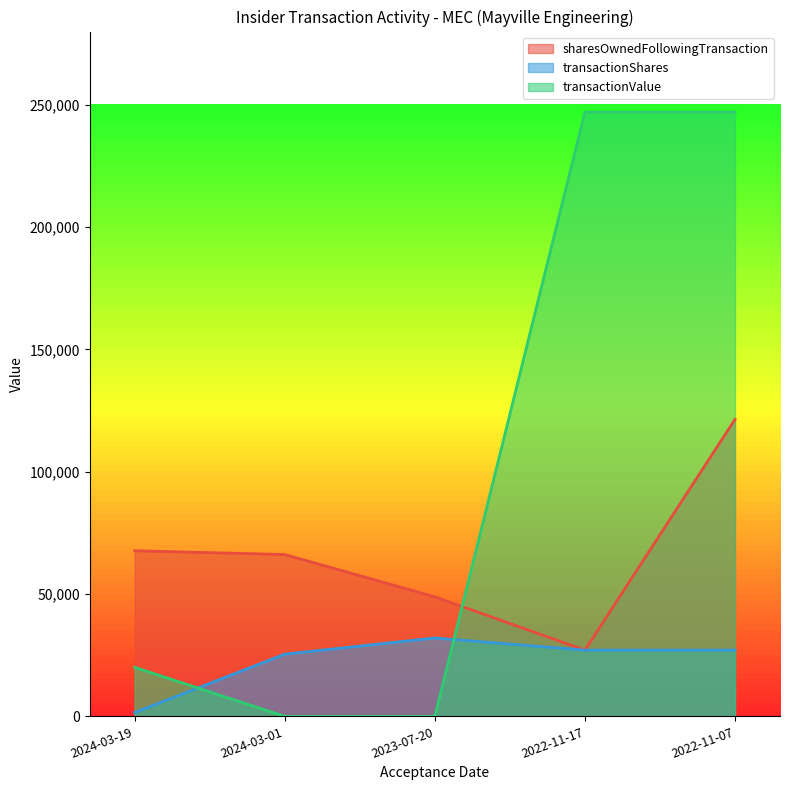

At which label does sharesOwnedFollowingTransaction first exceed 66161?

2024-03-19